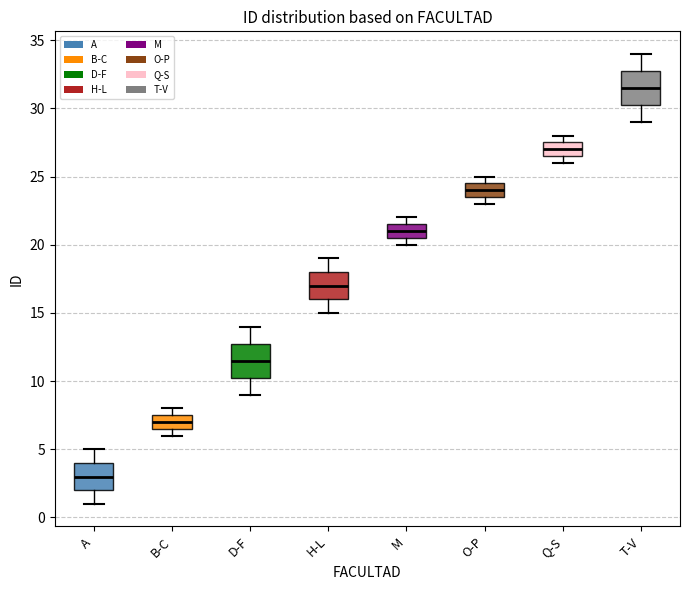

Which box's median line is the lowest?

A